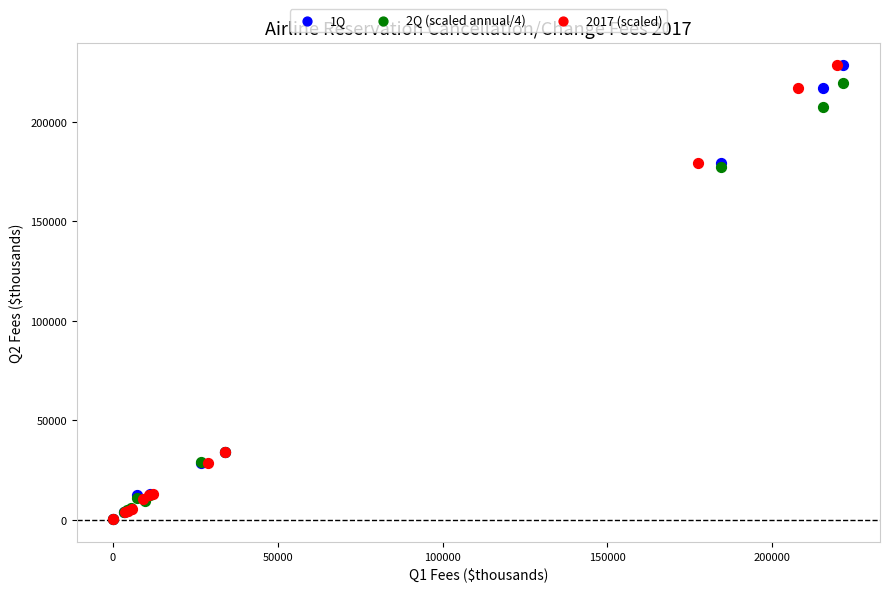

What are all the series names shown in the legend?

1Q, 2Q (scaled annual/4), 2017 (scaled)